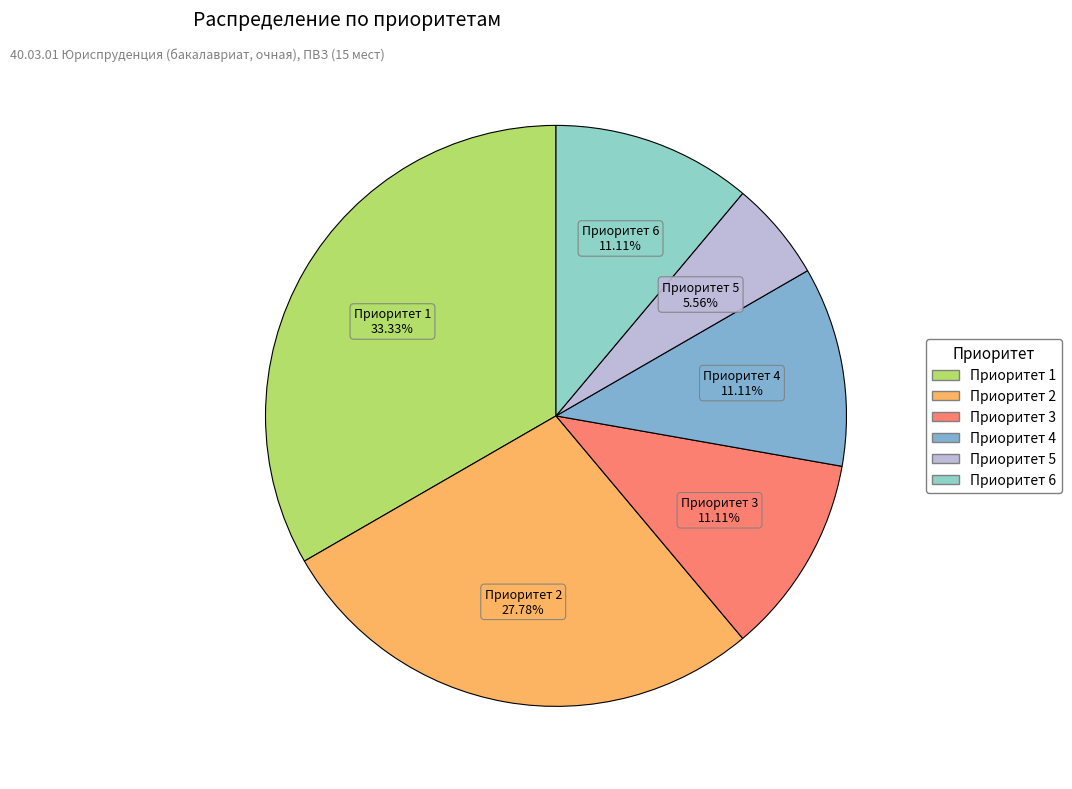

Between Приоритет 1 and Приоритет 6, which is larger?

Приоритет 1